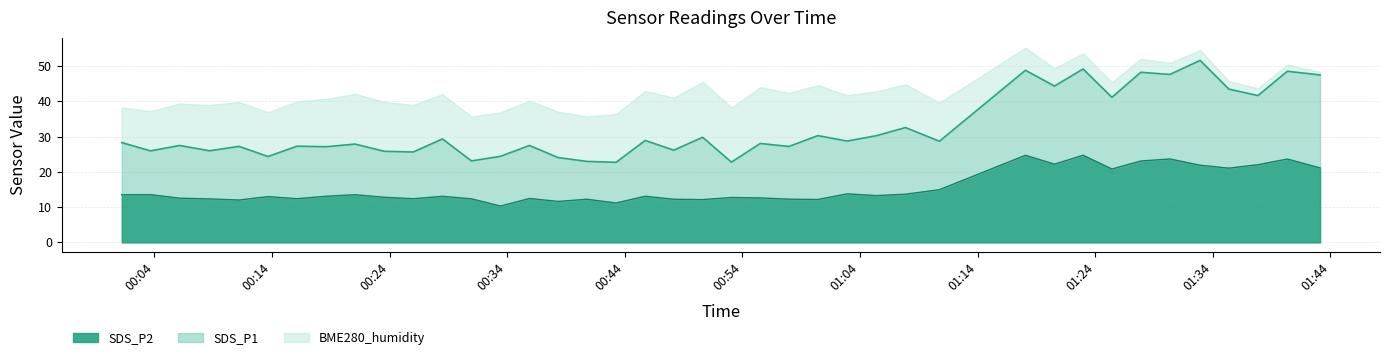

What is the lowest value of the SDS_P1 series?

22.7